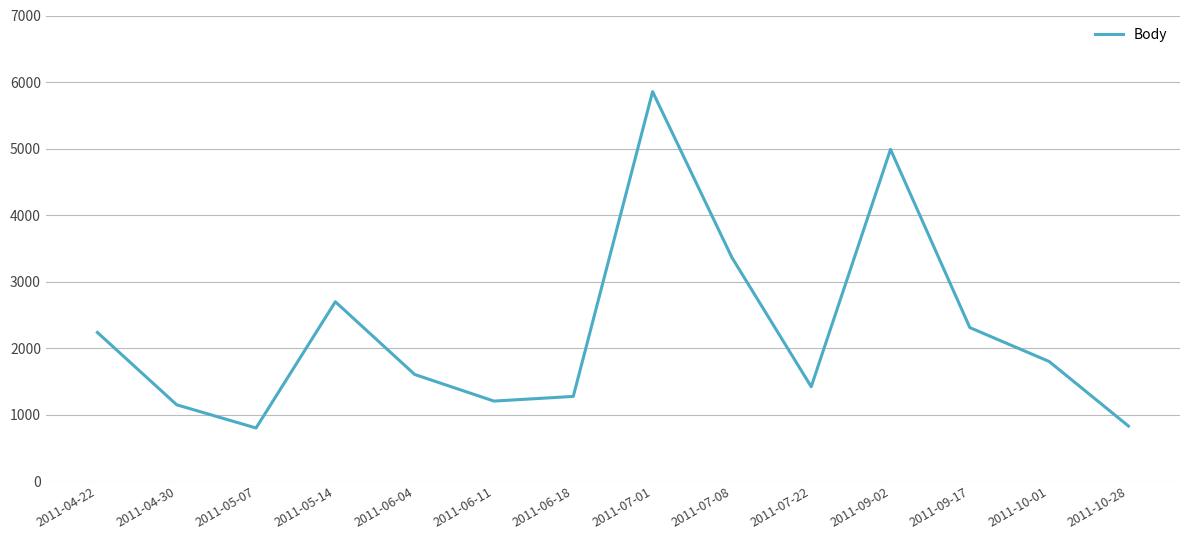

Read the value at 2011-07-01, to the nearest 10.

5860